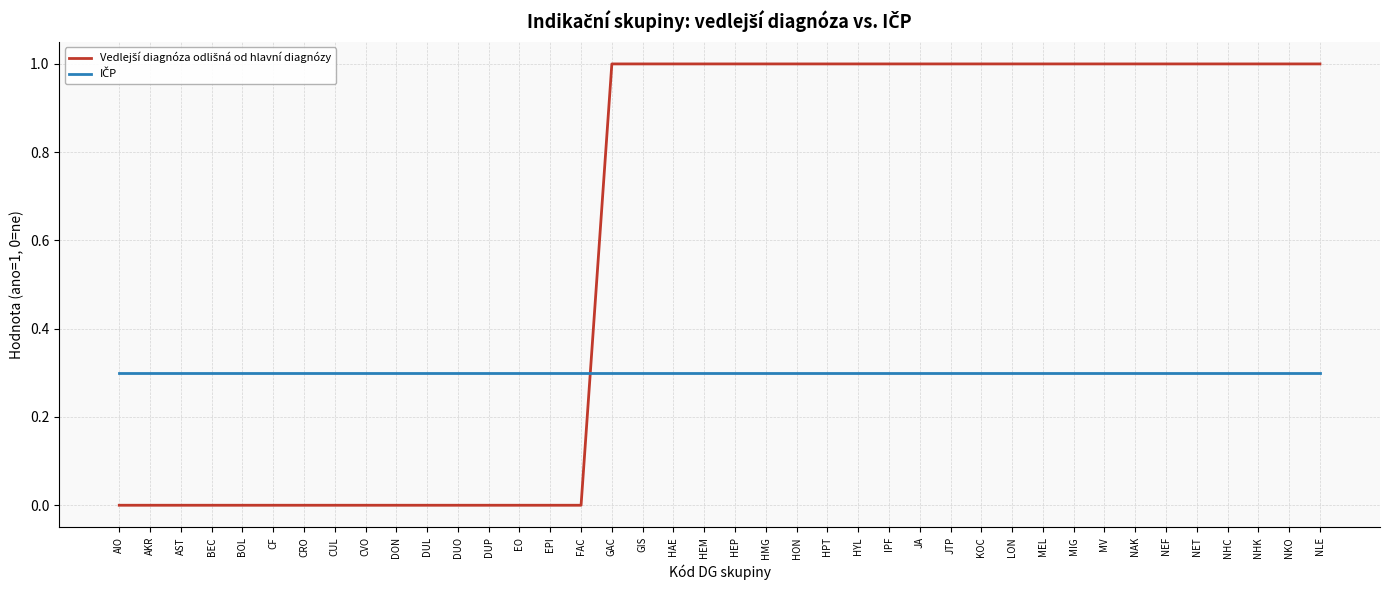

What is the total value across all series at BOL?

0.3